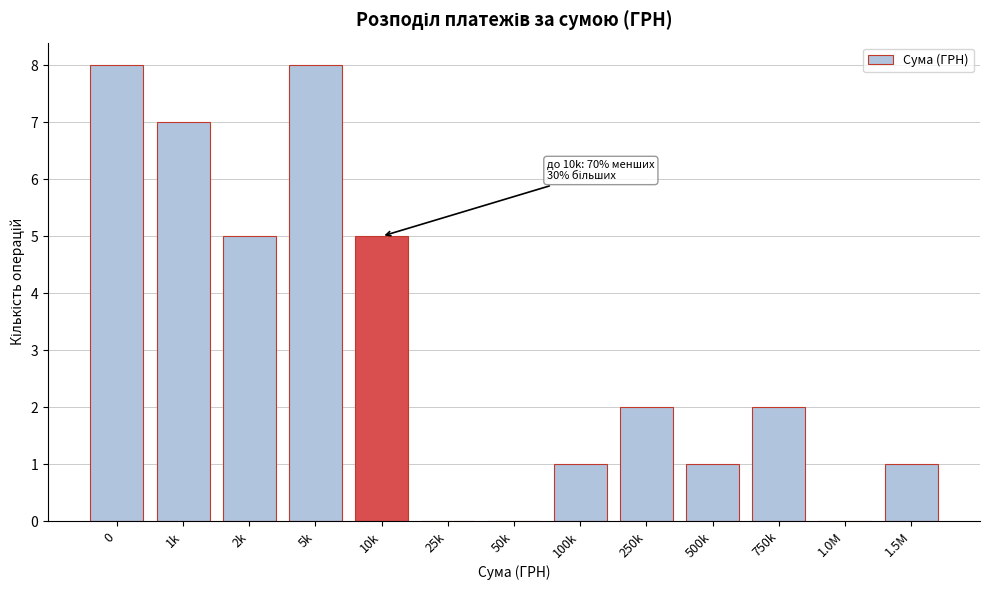

Reading left to right, extract all data points from this chart.

0=8	1k=7	2k=5	5k=8	10k=5	25k=0	50k=0	100k=1	250k=2	500k=1	750k=2	1.0M=0	1.5M=1